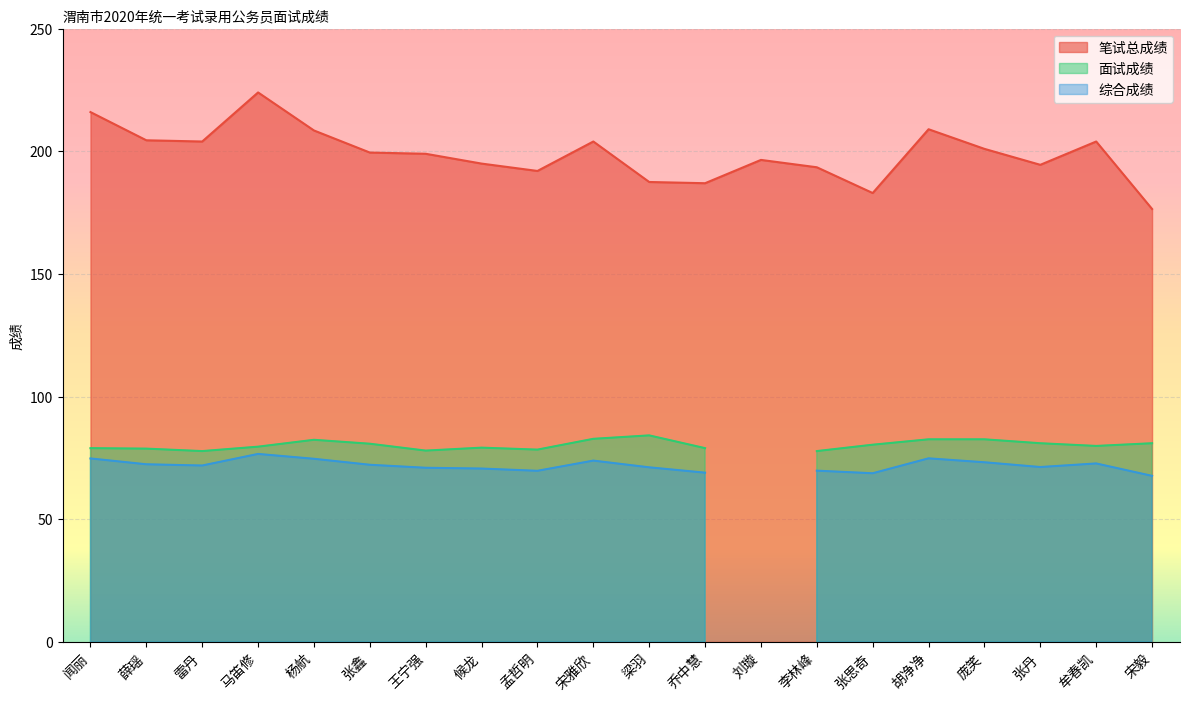

What is the total value across all series at 乔中慧?

335.0